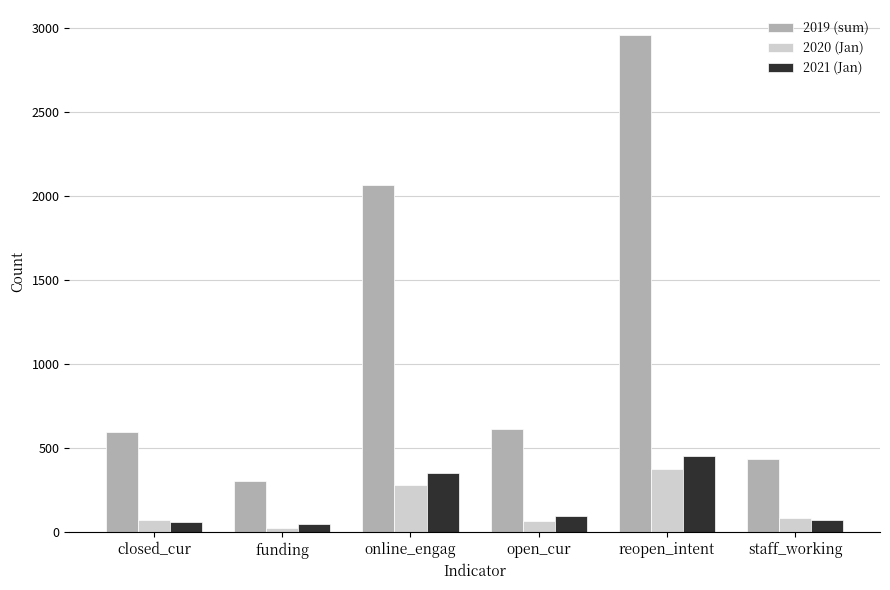

Is the value of 2019 (sum) at reopen_intent greater than the value of 2020 (Jan) at staff_working?

Yes